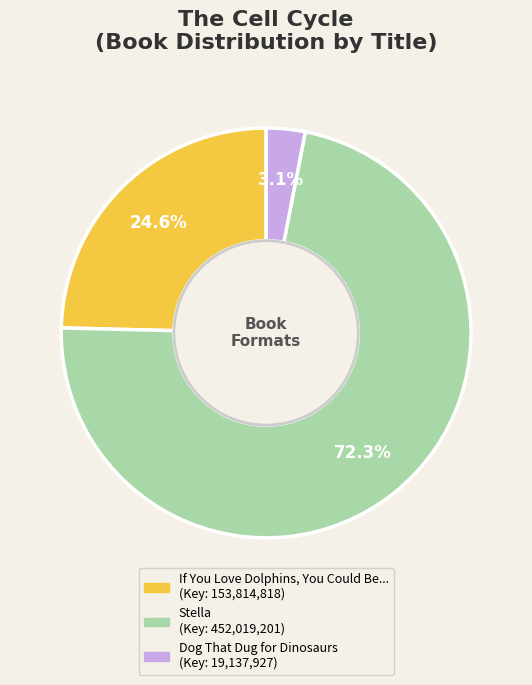

How many segments does this pie chart have?

3